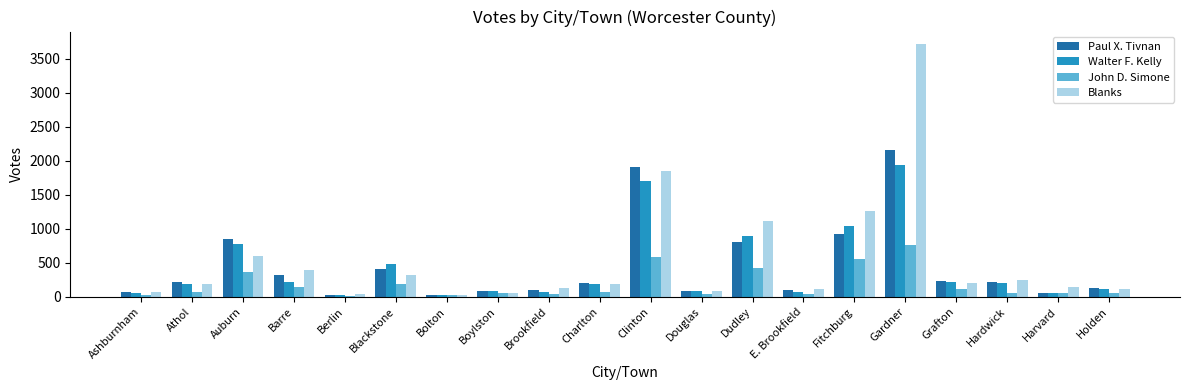

What is the spread (max minus min) of values at Holden?

70